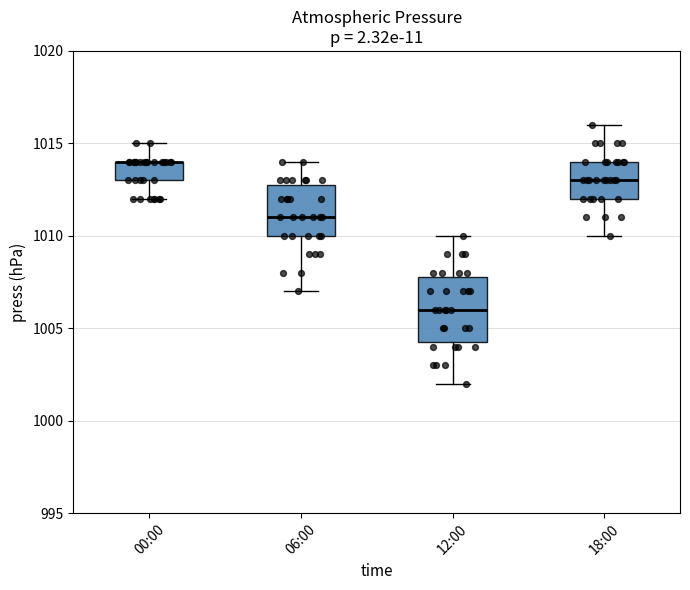

Where is the lower edge of the box for 06:00 on the y-axis? The values are not printed on the chart, so give them approximately, as read against the axis.

1010.0